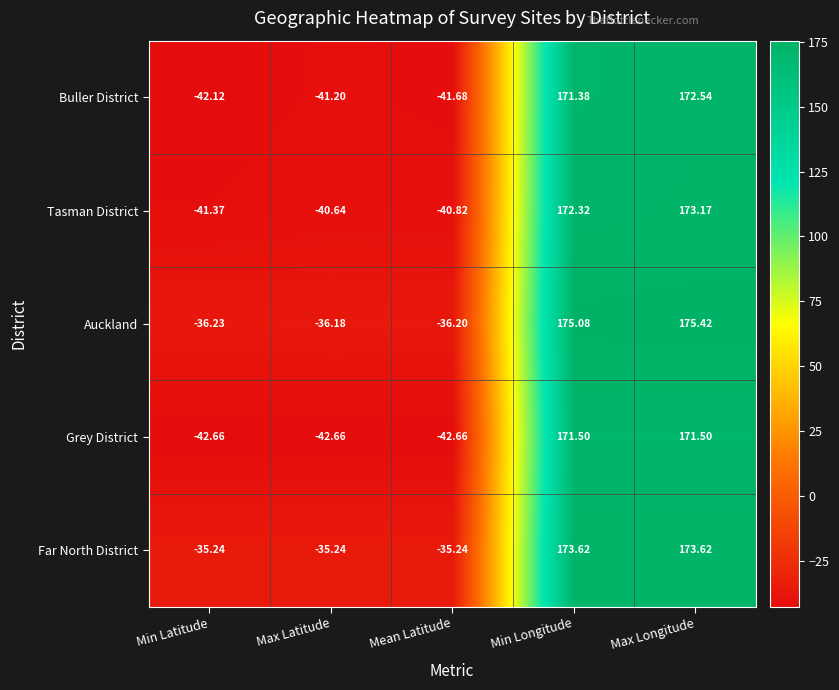

Between Min Latitude and Max Latitude, which series saw the biggest shift?

Buller District